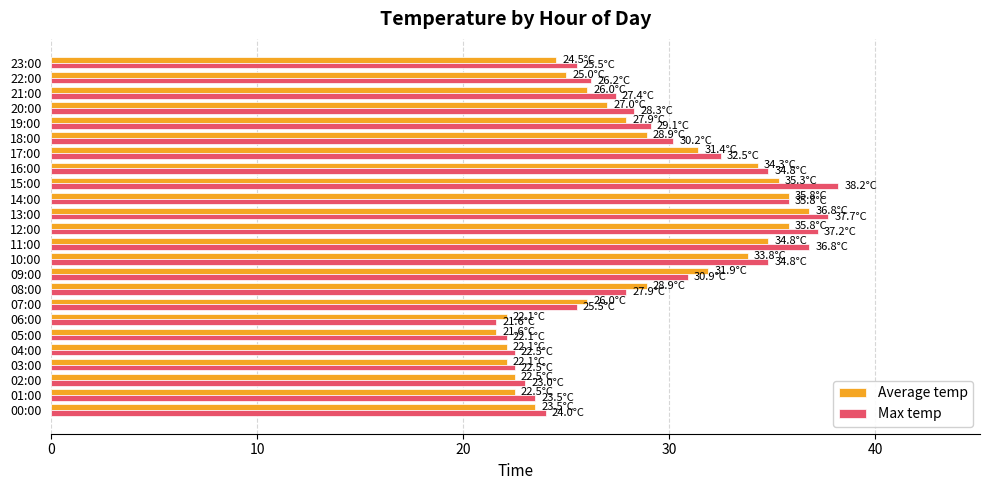

What is the difference between the second highest and minimum values in the Max temp series?

16.1